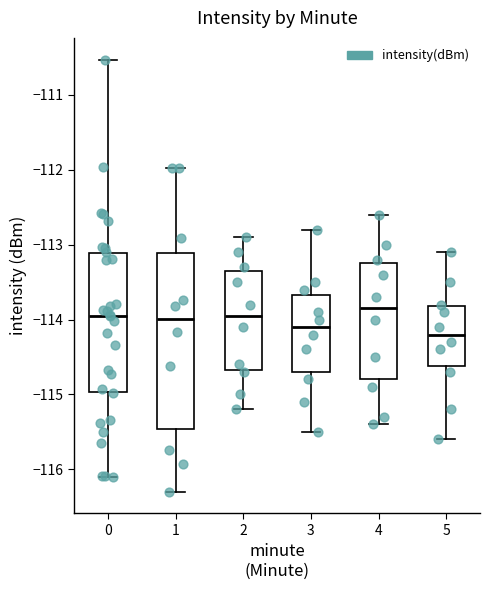

Where is the lower edge of the box at x = 0 on the y-axis? The values are not printed on the chart, so give them approximately, as read against the axis.

-115.0